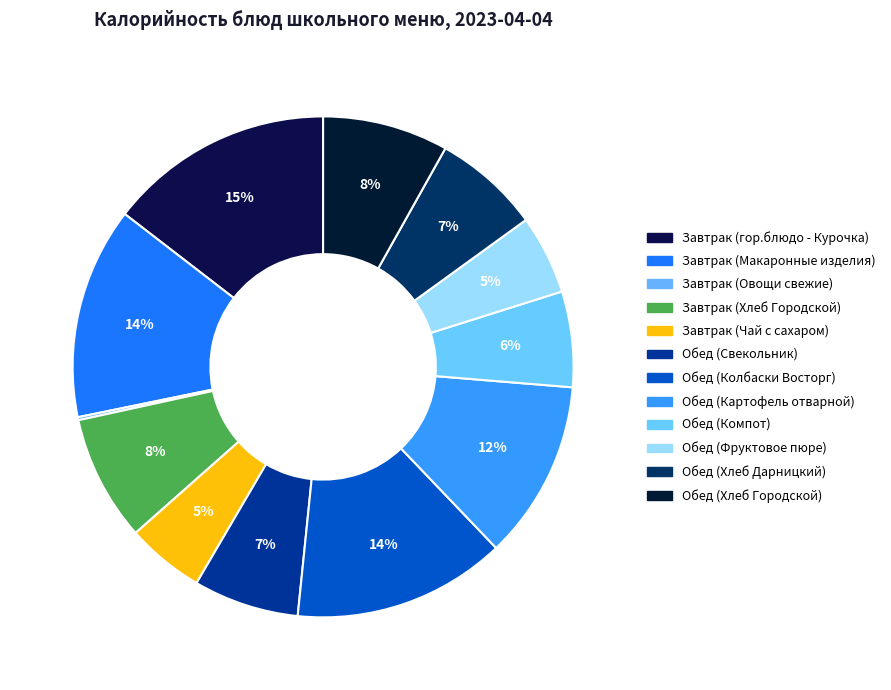

What is the change in value from Завтрак (Хлеб Городской) to Обед (Фруктовое пюре)?

-37.0